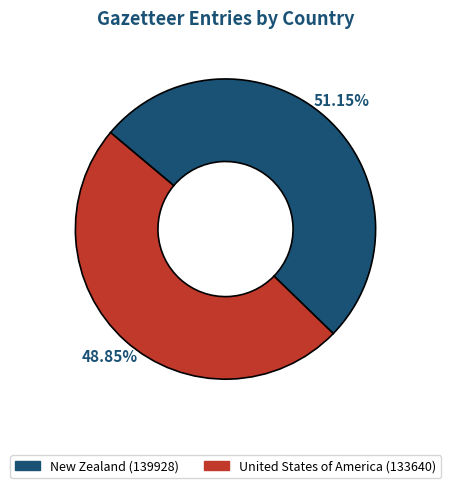

True or false: New Zealand accounts for 65% of the total.

False